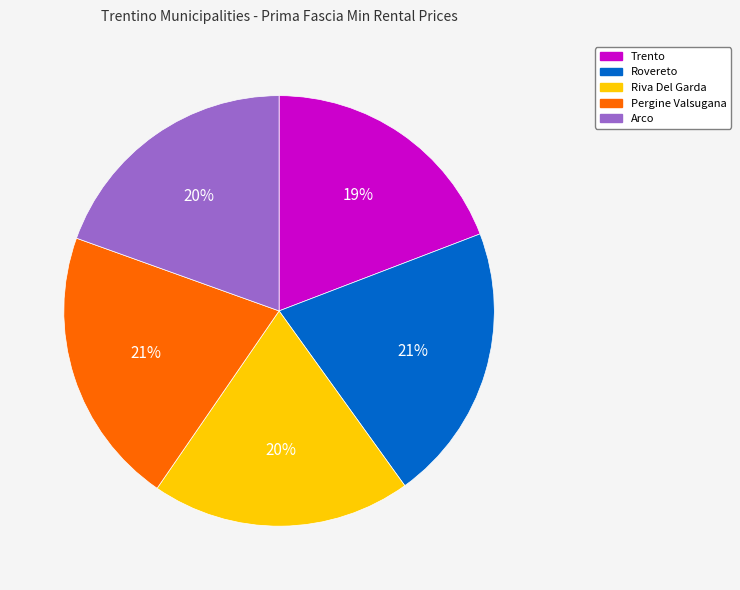

The Riva Del Garda slice represents 5% of the pie. True or false?

False